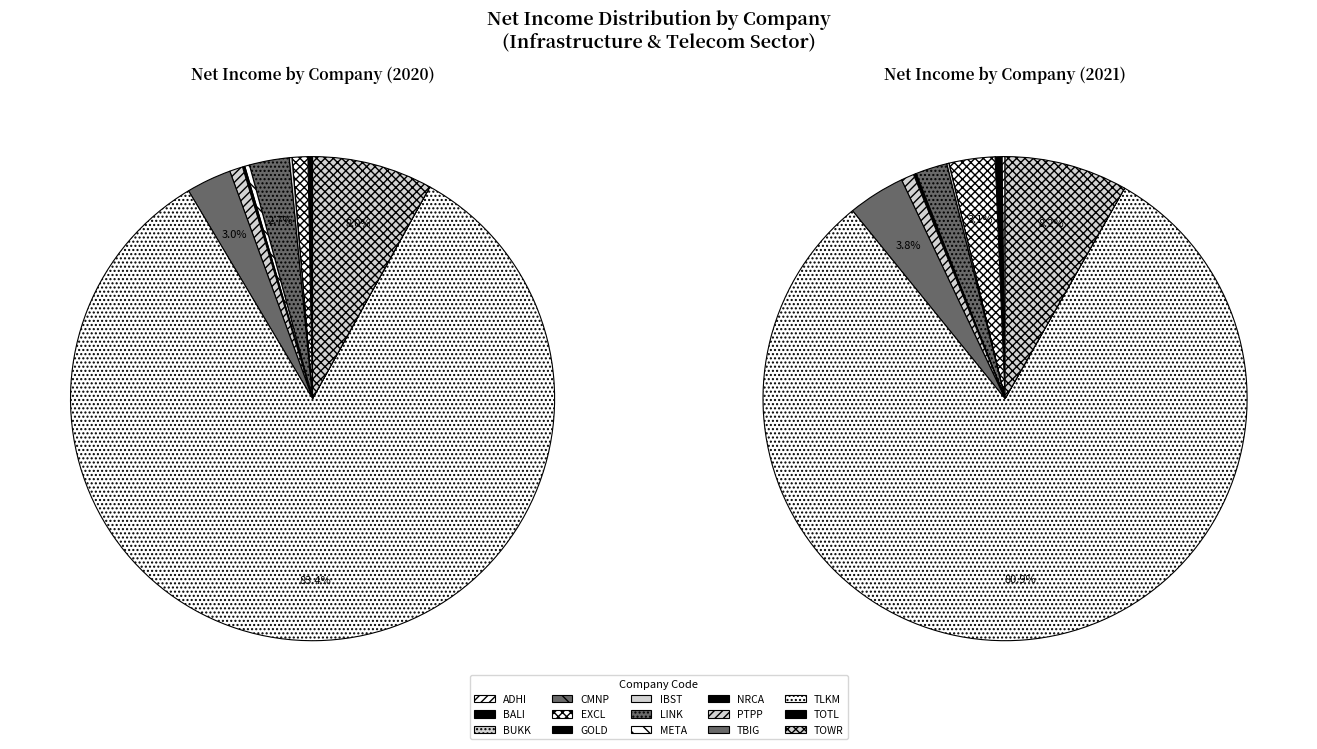

Count the number of slices in the pie.

15